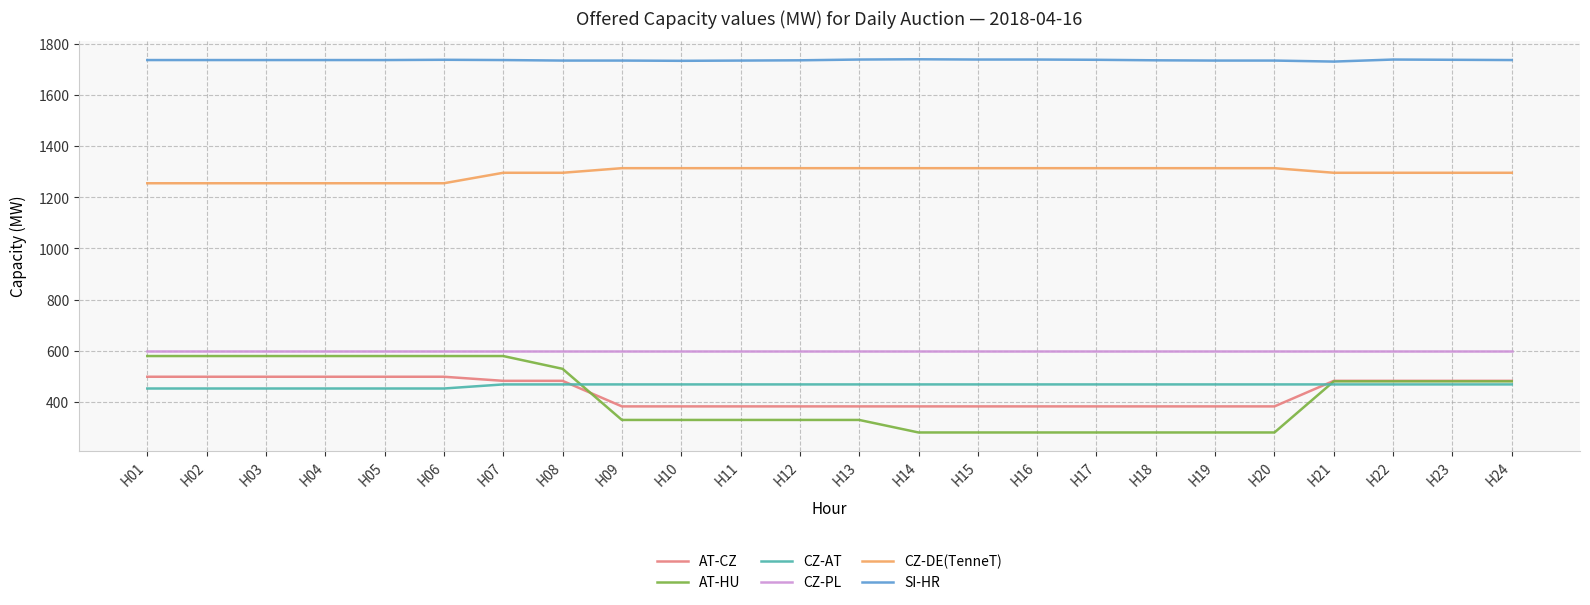

What is the lowest value of the CZ-PL series?

600